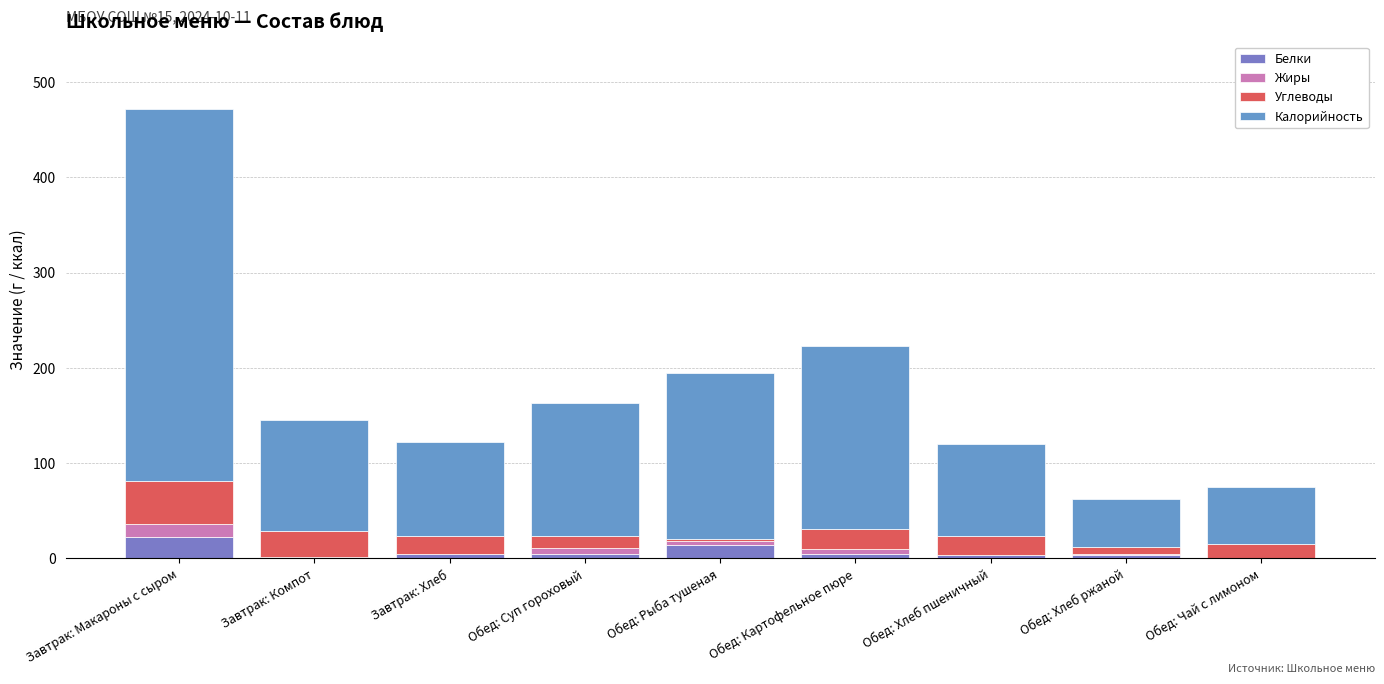

At which label is Калорийность closest to 220?

Обед: Картофельное пюре